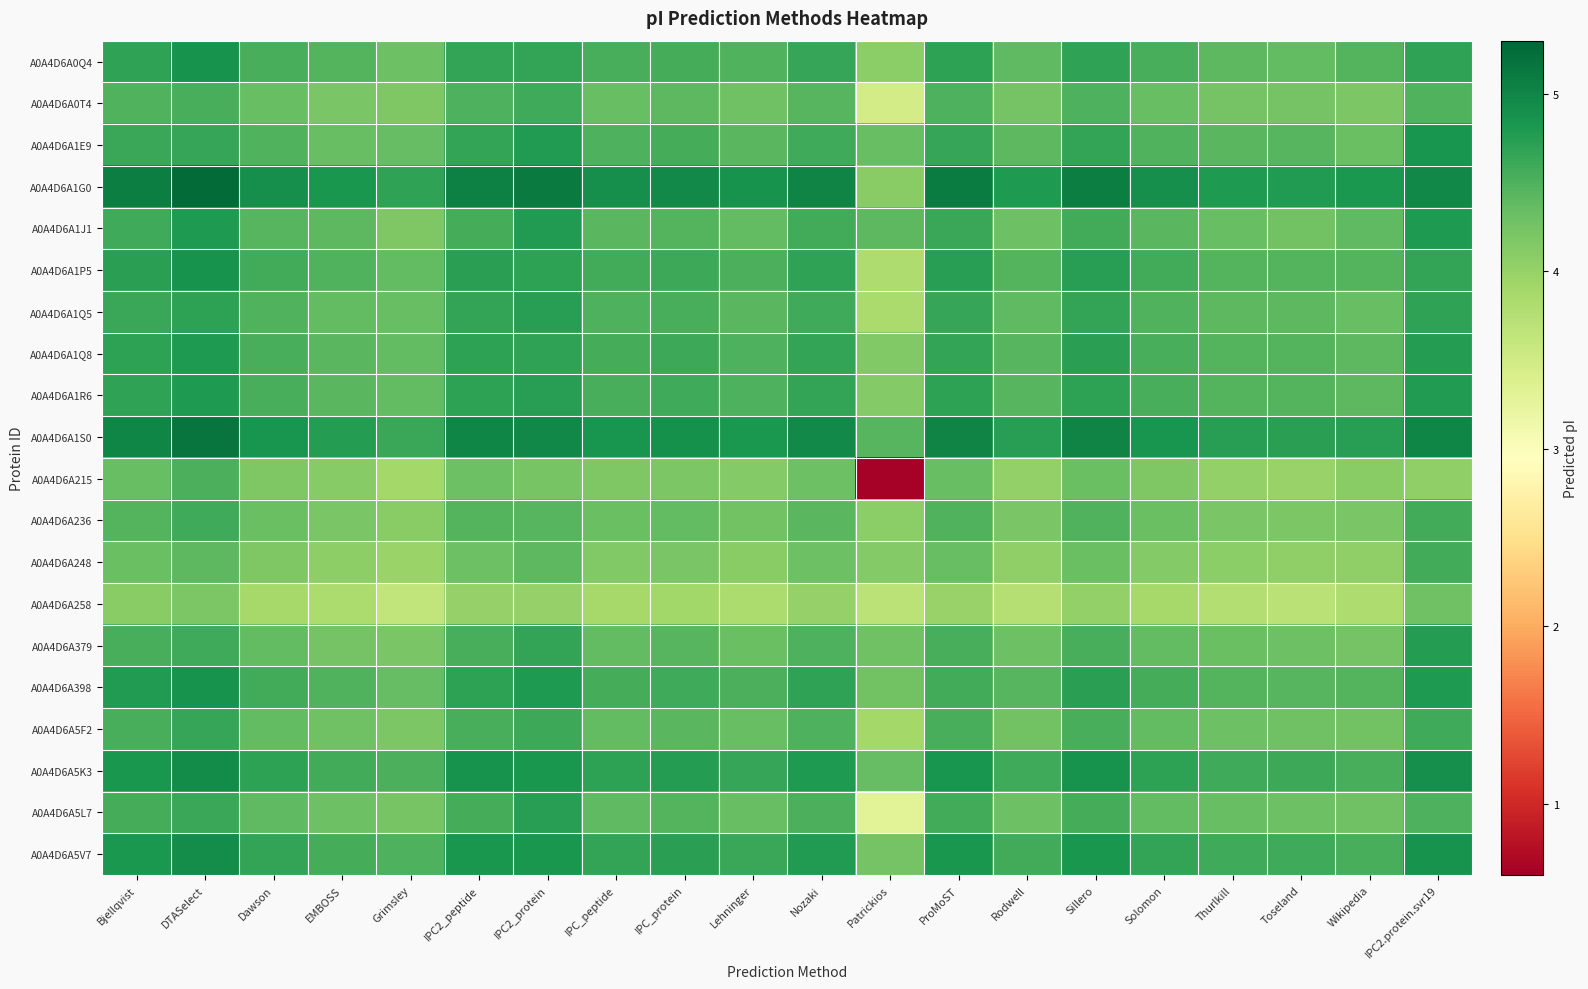

At which category is the sum across all series the highest?

DTASelect